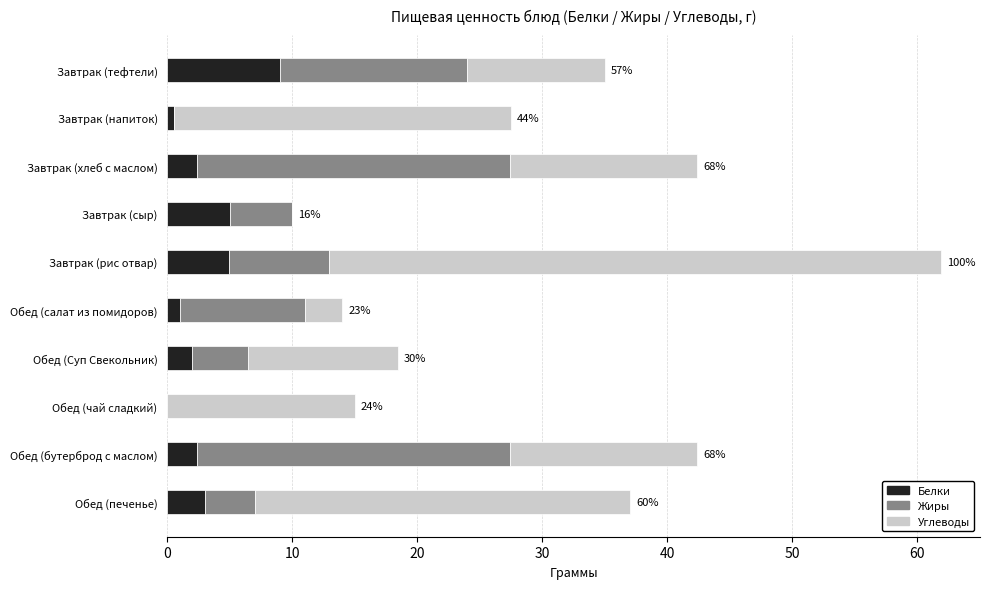

At which category is the sum across all series the highest?

Завтрак (рис отвар)